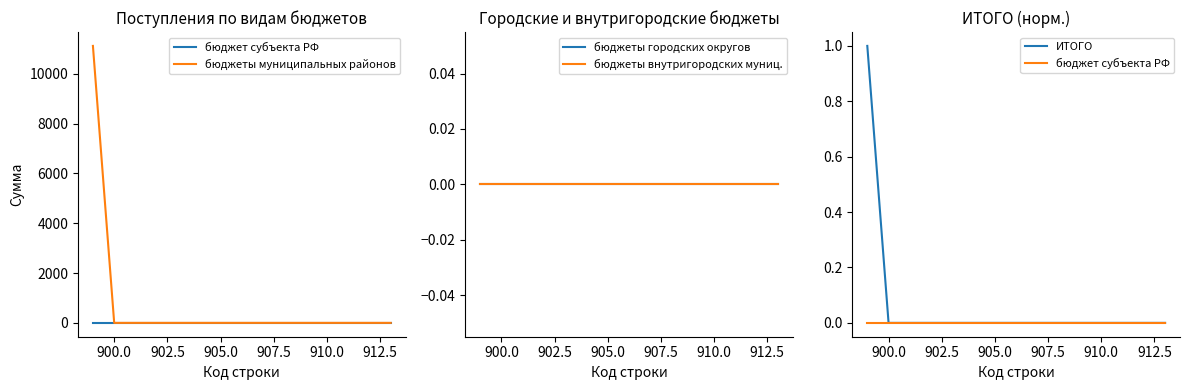

What are all the series names shown in the legend?

бюджет субъекта РФ, бюджеты муниципальных районов, бюджеты городских округов, бюджеты внутригородских муниц., ИТОГО